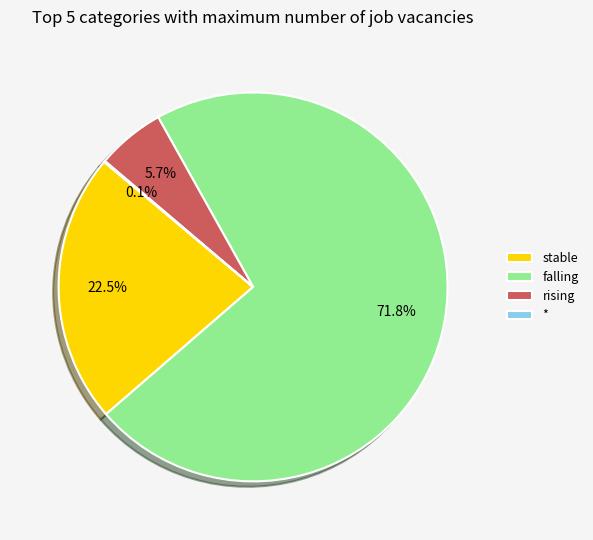

What is the total percentage of falling and stable?

94.2%